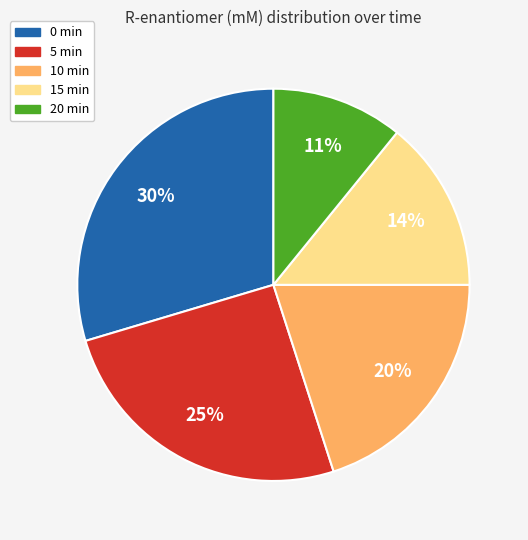

Is it true that 10 min is 27% of the pie?

False